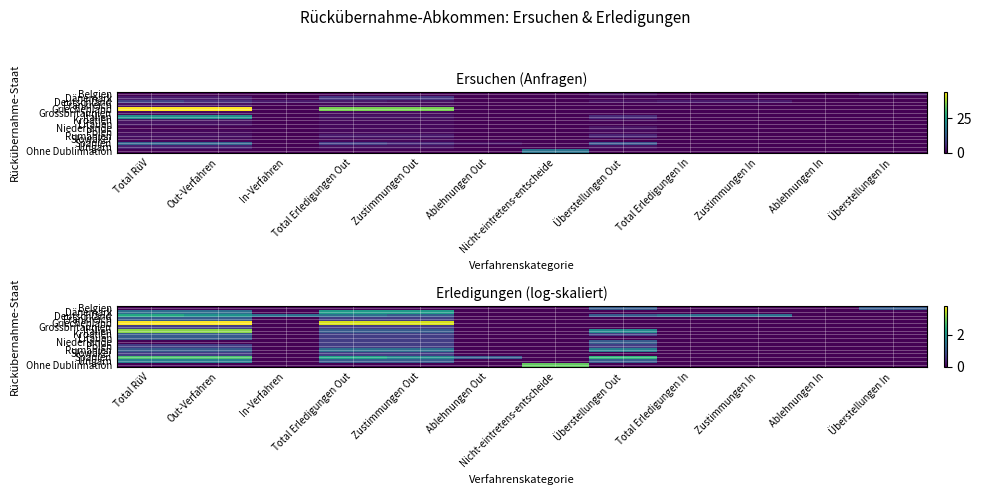

Between Nicht-eintretens-entscheide and Zustimmungen In, which series saw the biggest shift?

Ohne Dublinnation